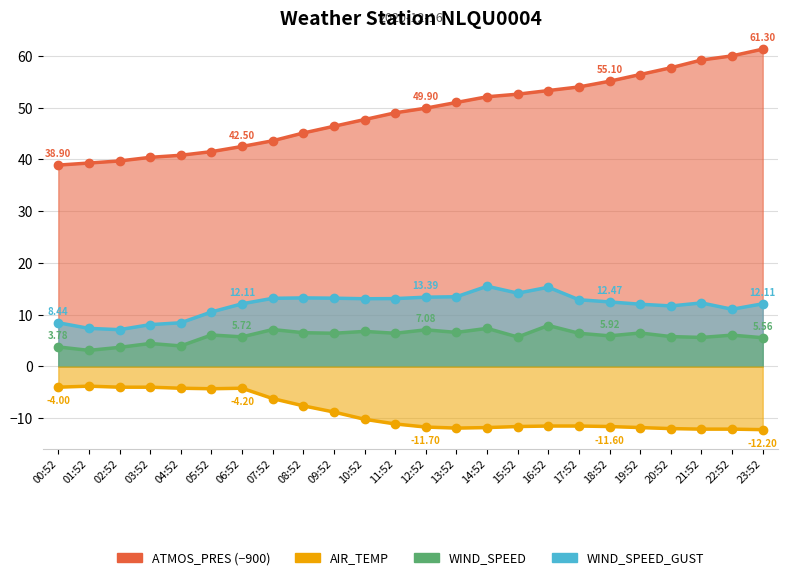

How many data points in ATMOS_PRES are above 49?

12